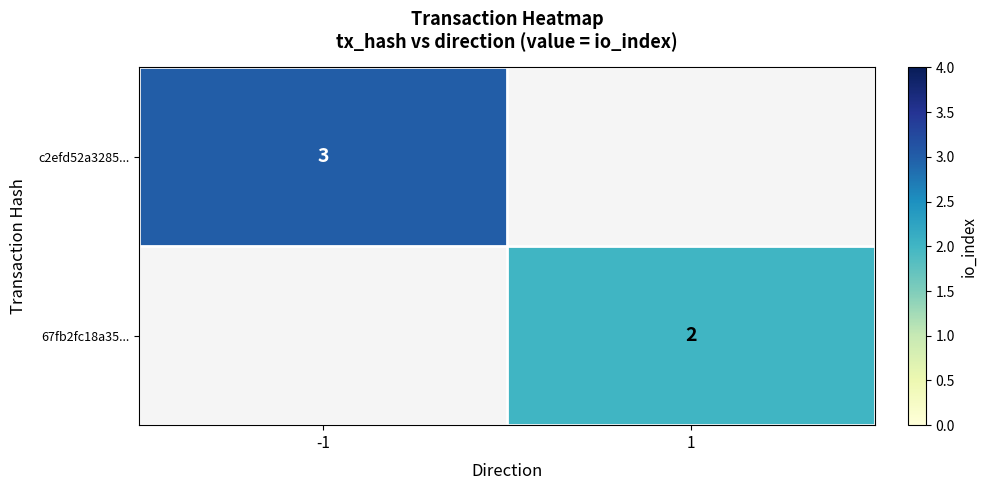

What is the maximum value shown in the chart?

3.0